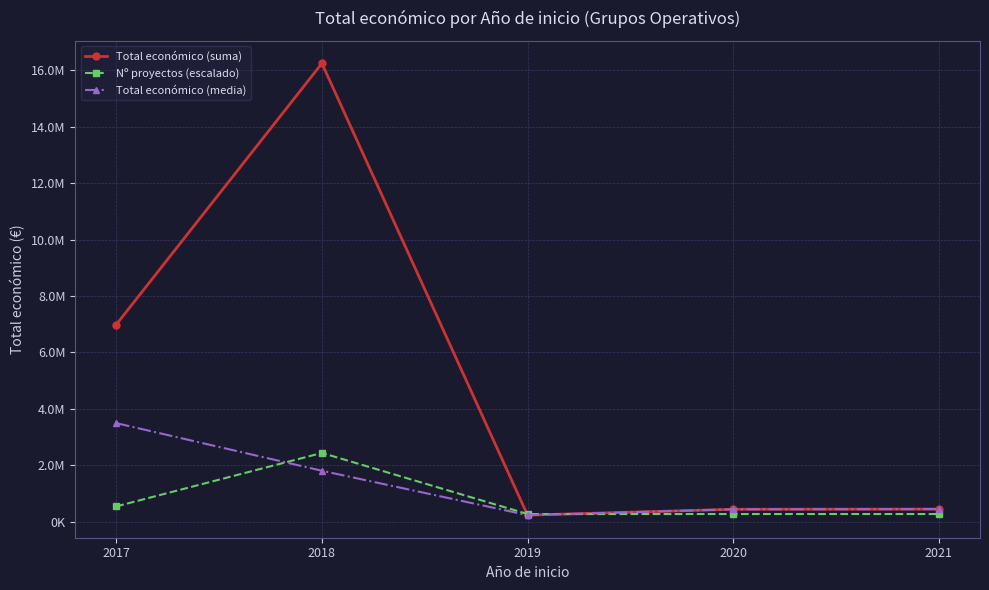

Reading right to left, extract all data points from this chart.

Total económico (suma): 2021=446440.0	2020=439594.0	2019=232189.0	2018=16245134.0	2017=6985221.0
Nº proyectos (escalado): 2021=270752.2	2020=270752.2	2019=270752.2	2018=2436770.1	2017=541504.5
Total económico (media): 2021=446440.0	2020=439594.0	2019=232189.0	2018=1805014.9	2017=3492610.5